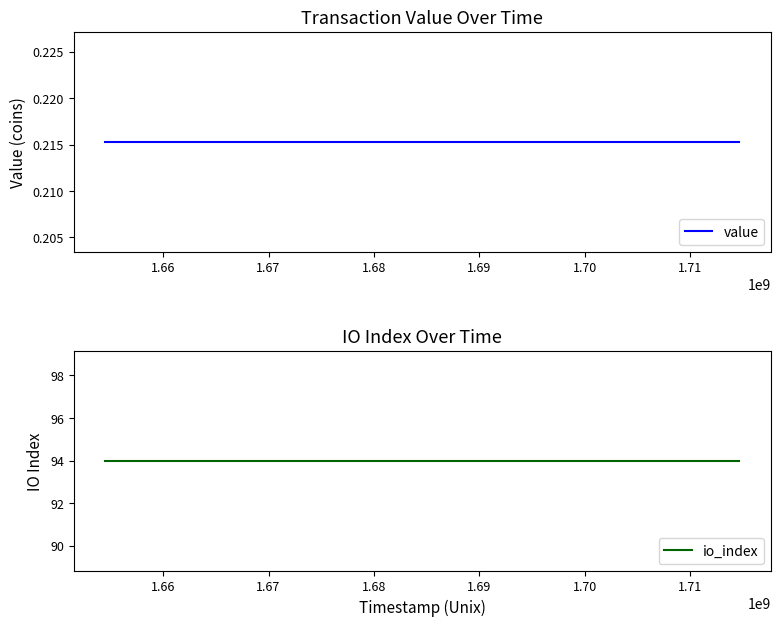

True or false: io_index and value intersect in this chart.

False